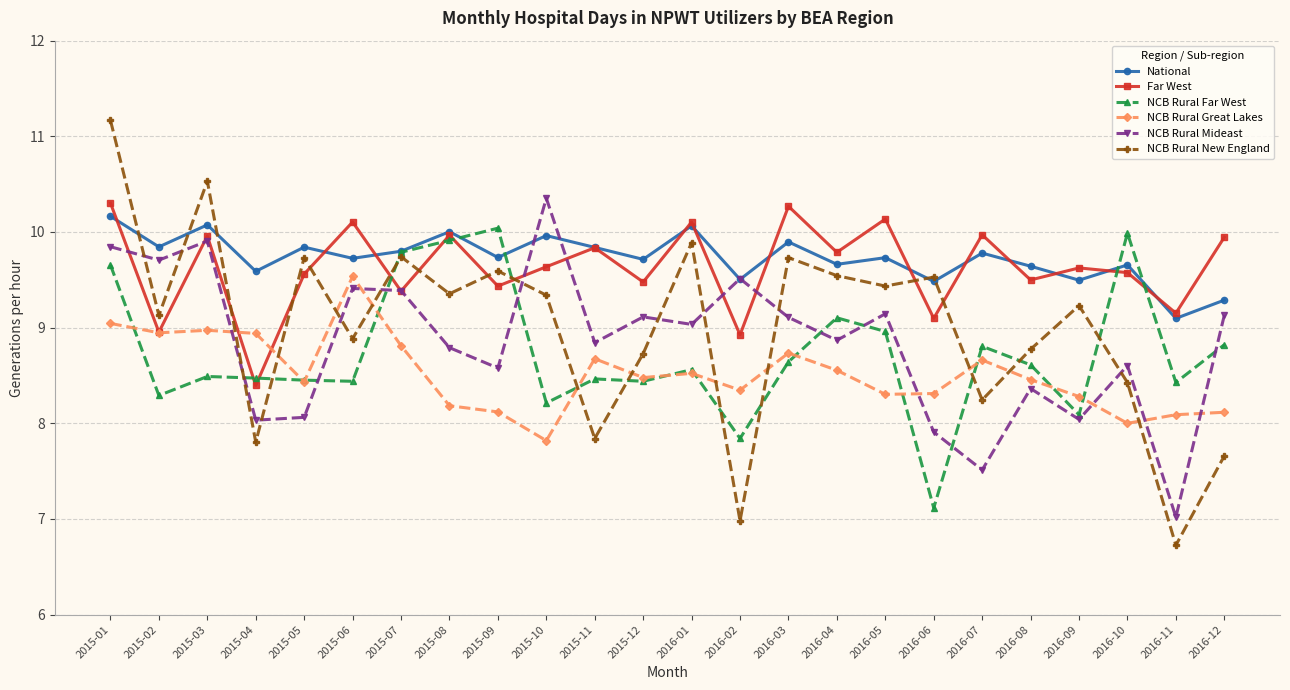

Is the value of National at 2015-10 greater than the value of Far West at 2015-04?

Yes